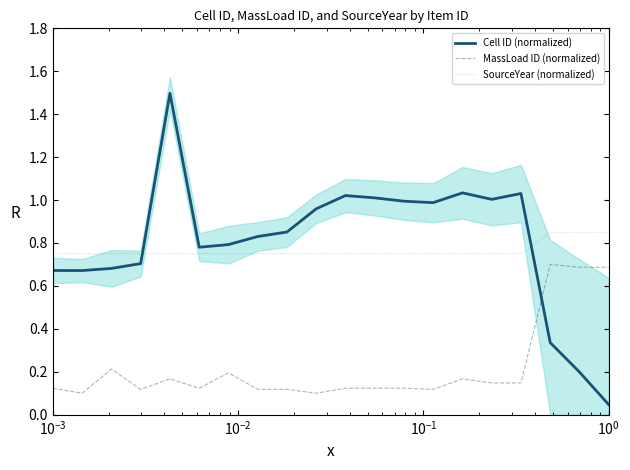

What is the highest value of the Cell ID (normalized) series?

1.5